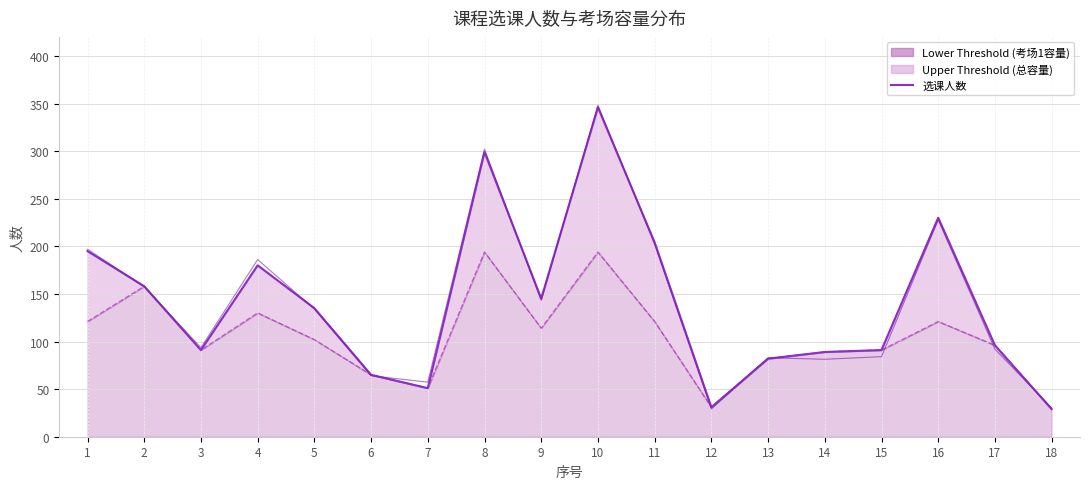

In 考场1容量, how many points are higher than both neighbors (excluding endpoints)?

5